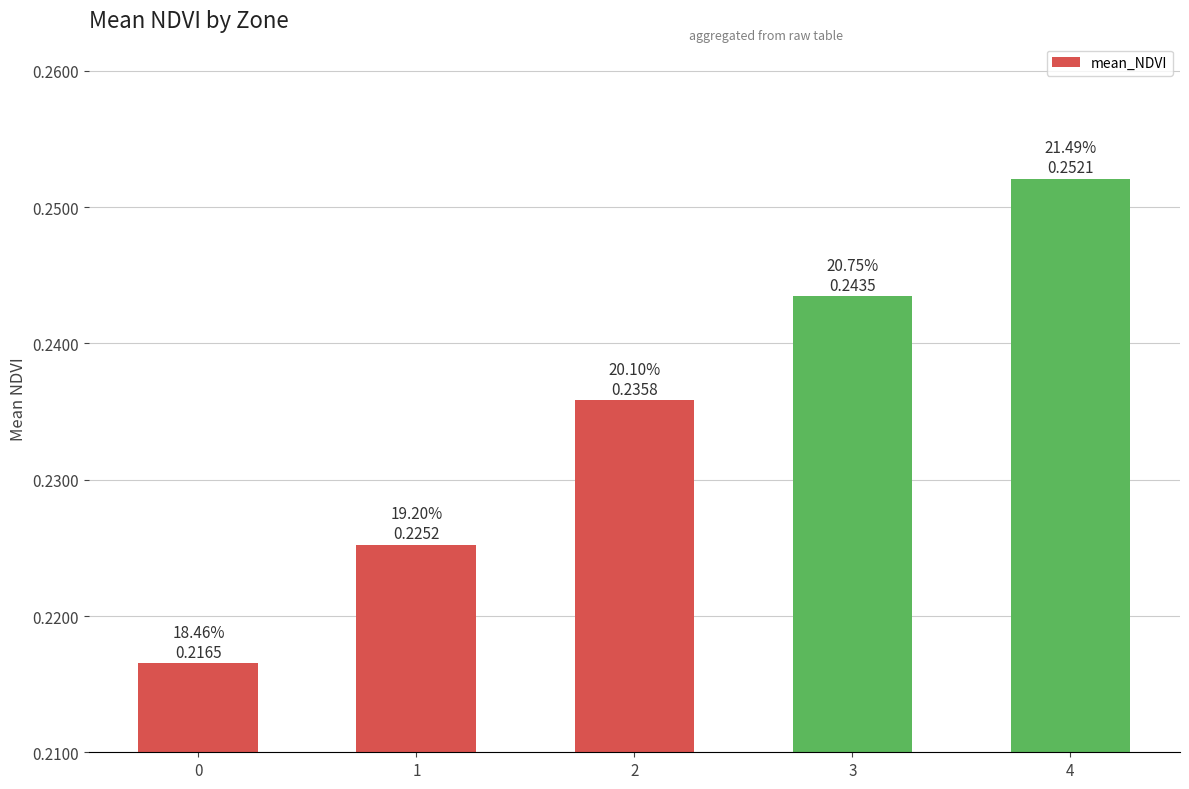

The chart shows a value of 0.1 at 4. True or false?

False